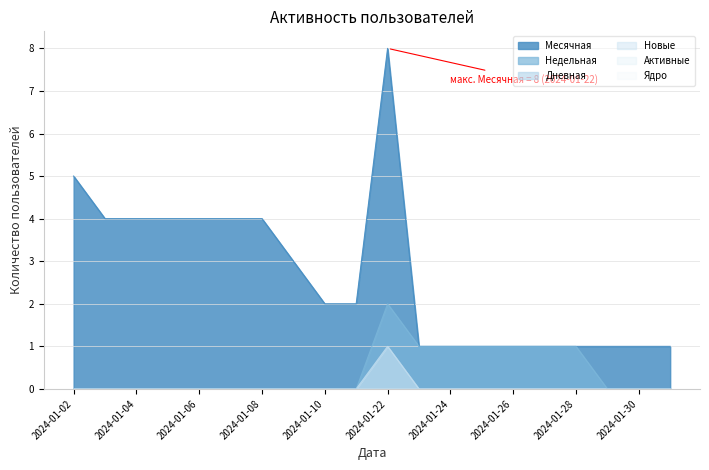

Reading left to right, list all the values displayed in this chart.

Месячная: 5	4	4	4	4	4	4	3	2	2	8	1	1	1	1	1	1	1	1	1
Недельная: 0	0	0	0	0	0	0	0	0	0	2	1	1	1	1	1	1	0	0	0
Дневная: 0	0	0	0	0	0	0	0	0	0	1	0	0	0	0	0	0	0	0	0
Новые: 0	0	0	0	0	0	0	0	0	0	1	0	0	0	0	0	0	0	0	0